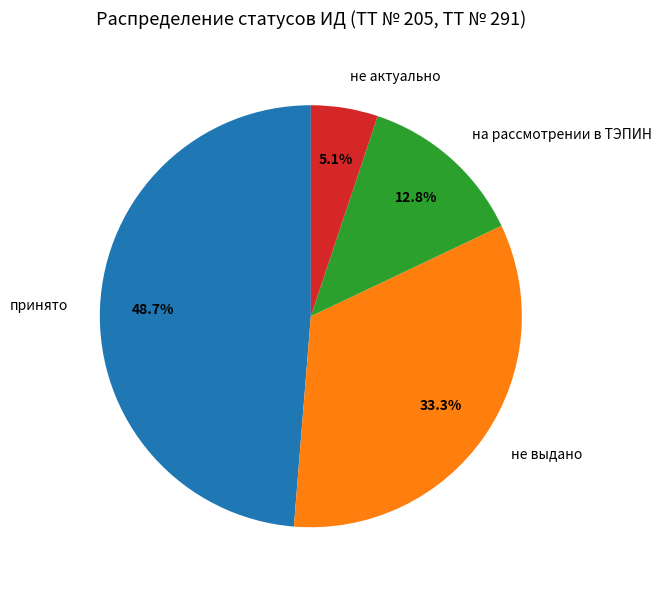

Count the number of slices in the pie.

4